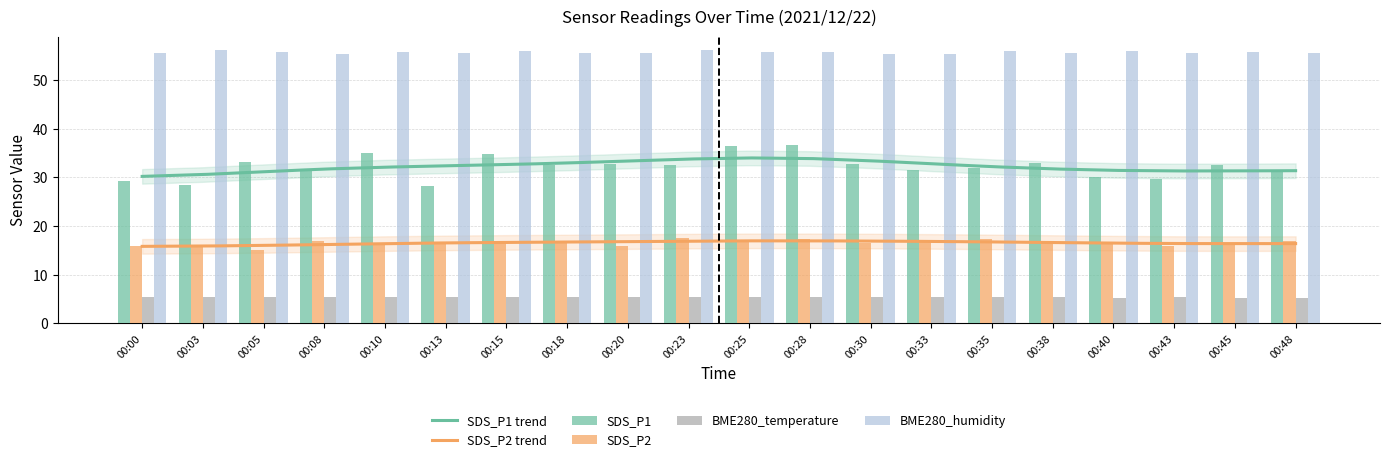

Which series has the widest spread of values?

SDS_P1